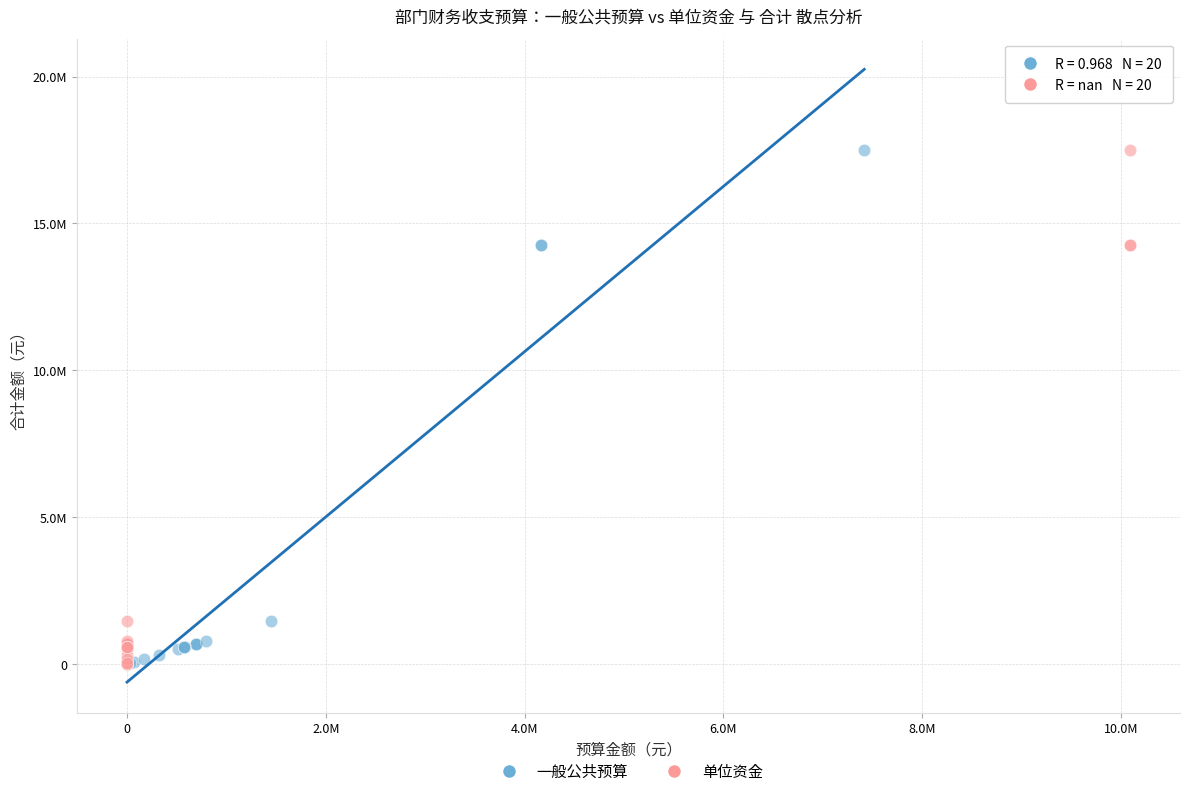

What are all the series names shown in the legend?

一般公共预算, 单位资金